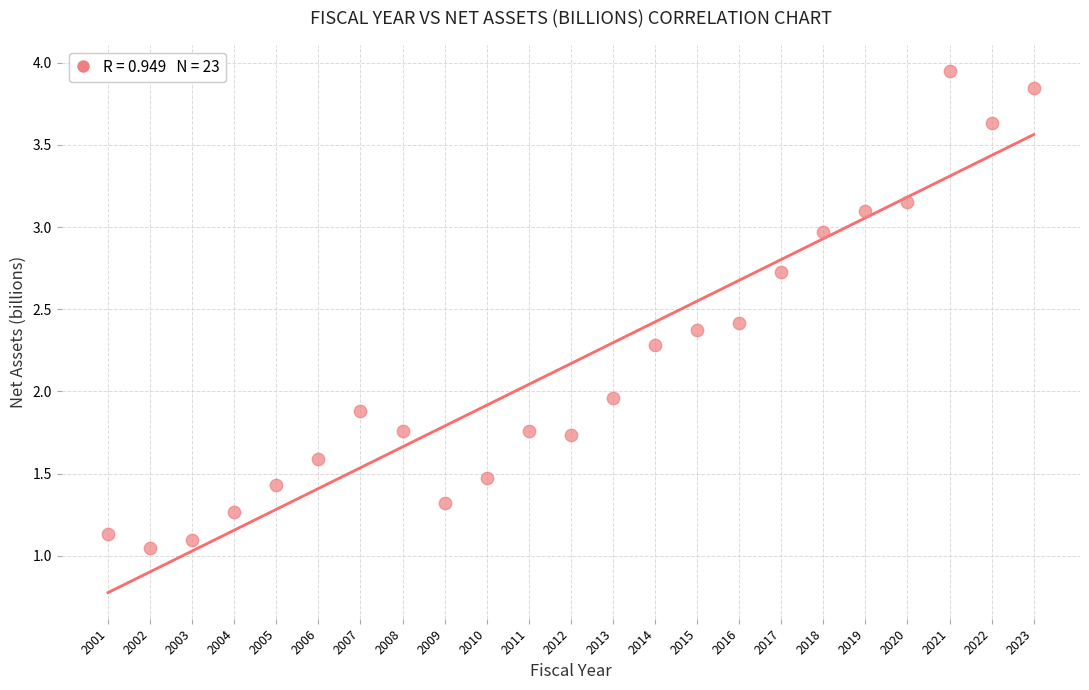

What is the range of Y values (max minus min)?

2.9